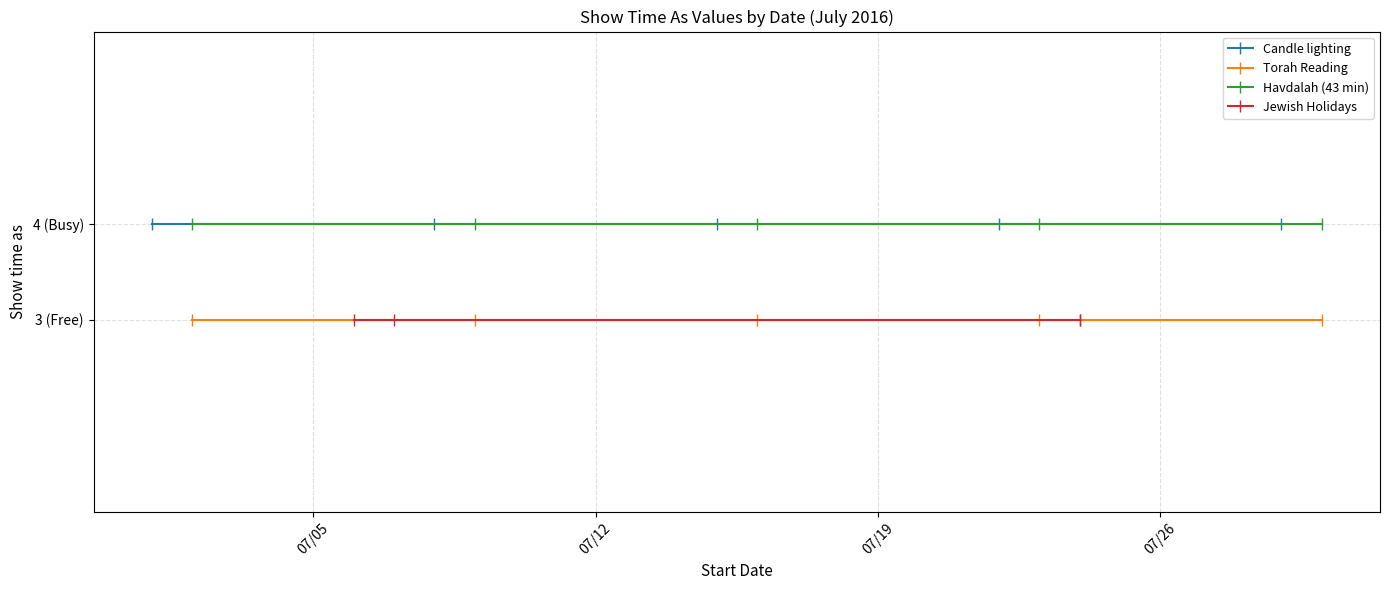

Is it true that the value at 7/23/2016 is 1?

False